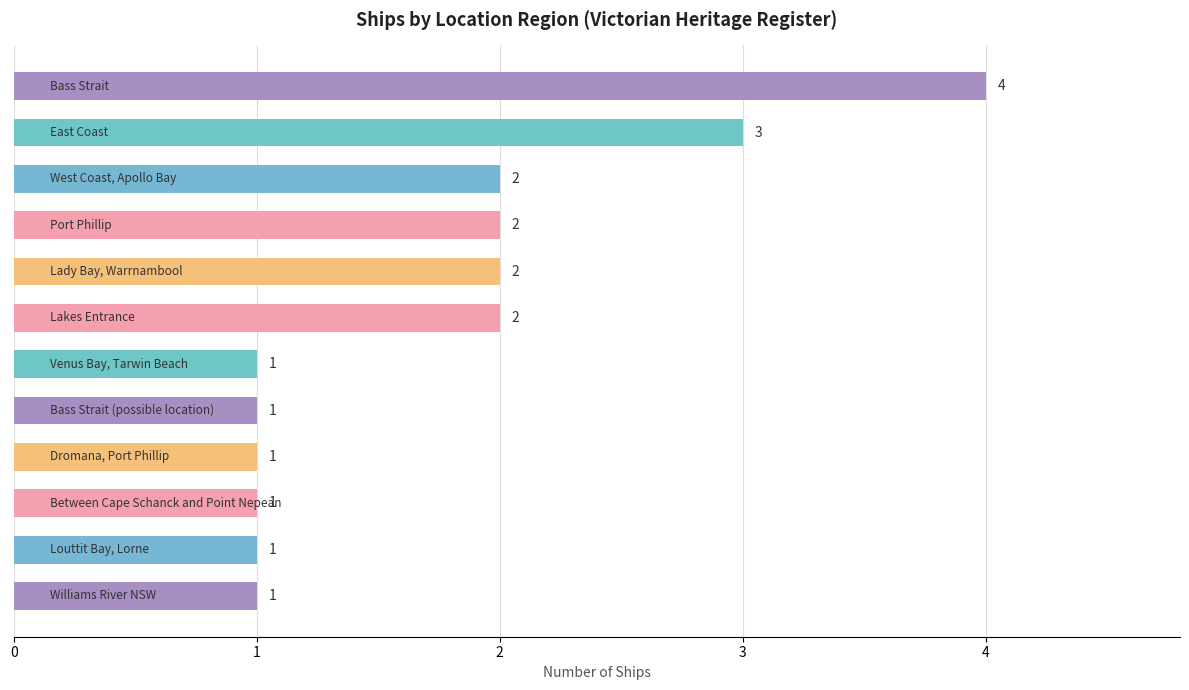

What is the maximum value shown in the chart?

4